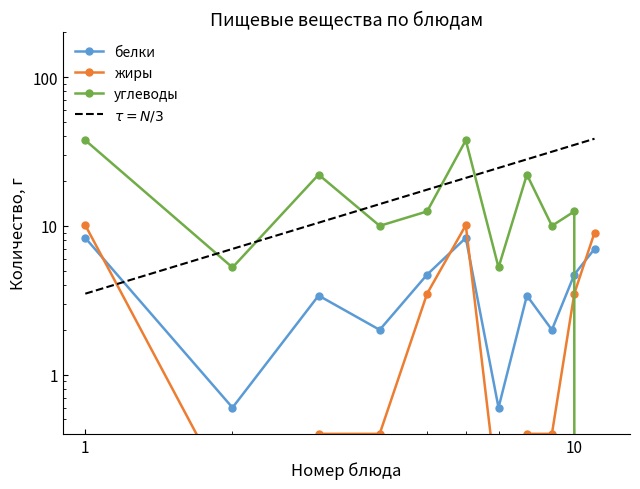

Does the chart have visible grid lines?

No